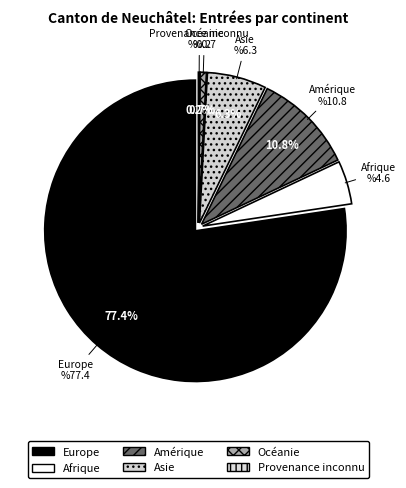

Approximately how many times larger is the value at Asie compared to Océanie?

9.4